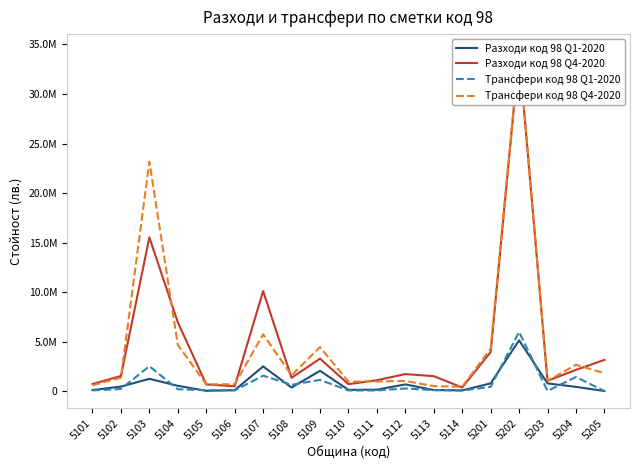

What is the greatest value displayed?

34316417